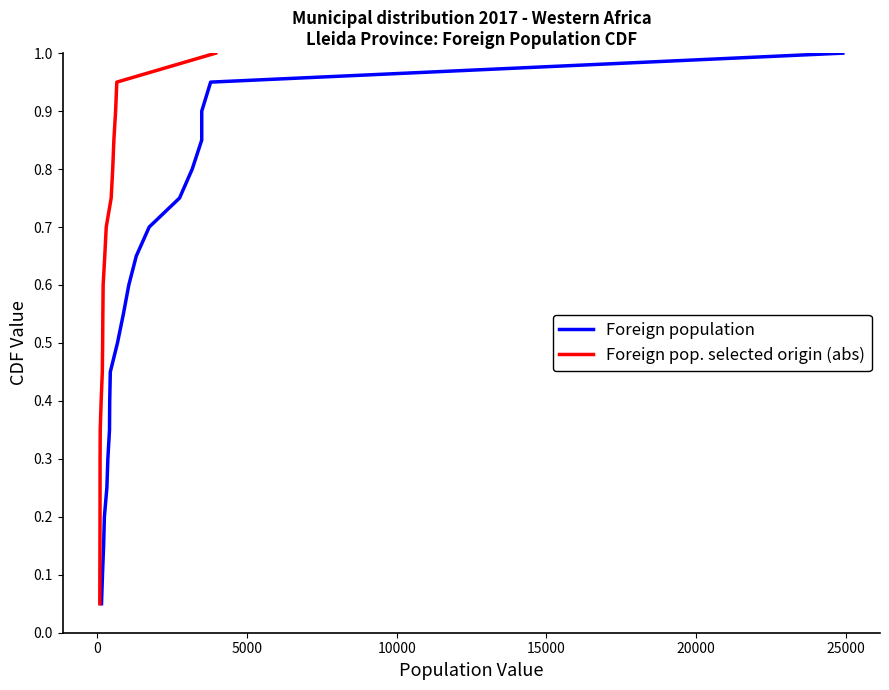

What is the highest value of the Foreign population series?

1.0